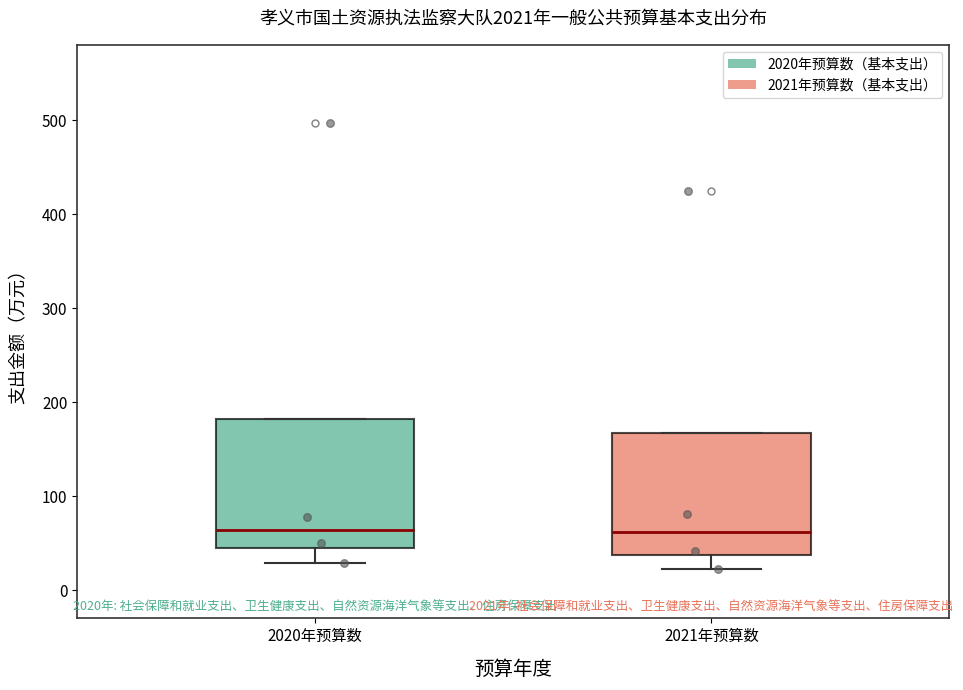

Reading left to right, read every box against the y-axis: the position of its median line, the range the box covers, and the ends of its whiskers. The values are not printed on the chart, so give them approximately, as read against the axis.

2020年预算数: median 60, box 40 to 180, whiskers 30 to 180
2021年预算数: median 60, box 40 to 170, whiskers 20 to 170